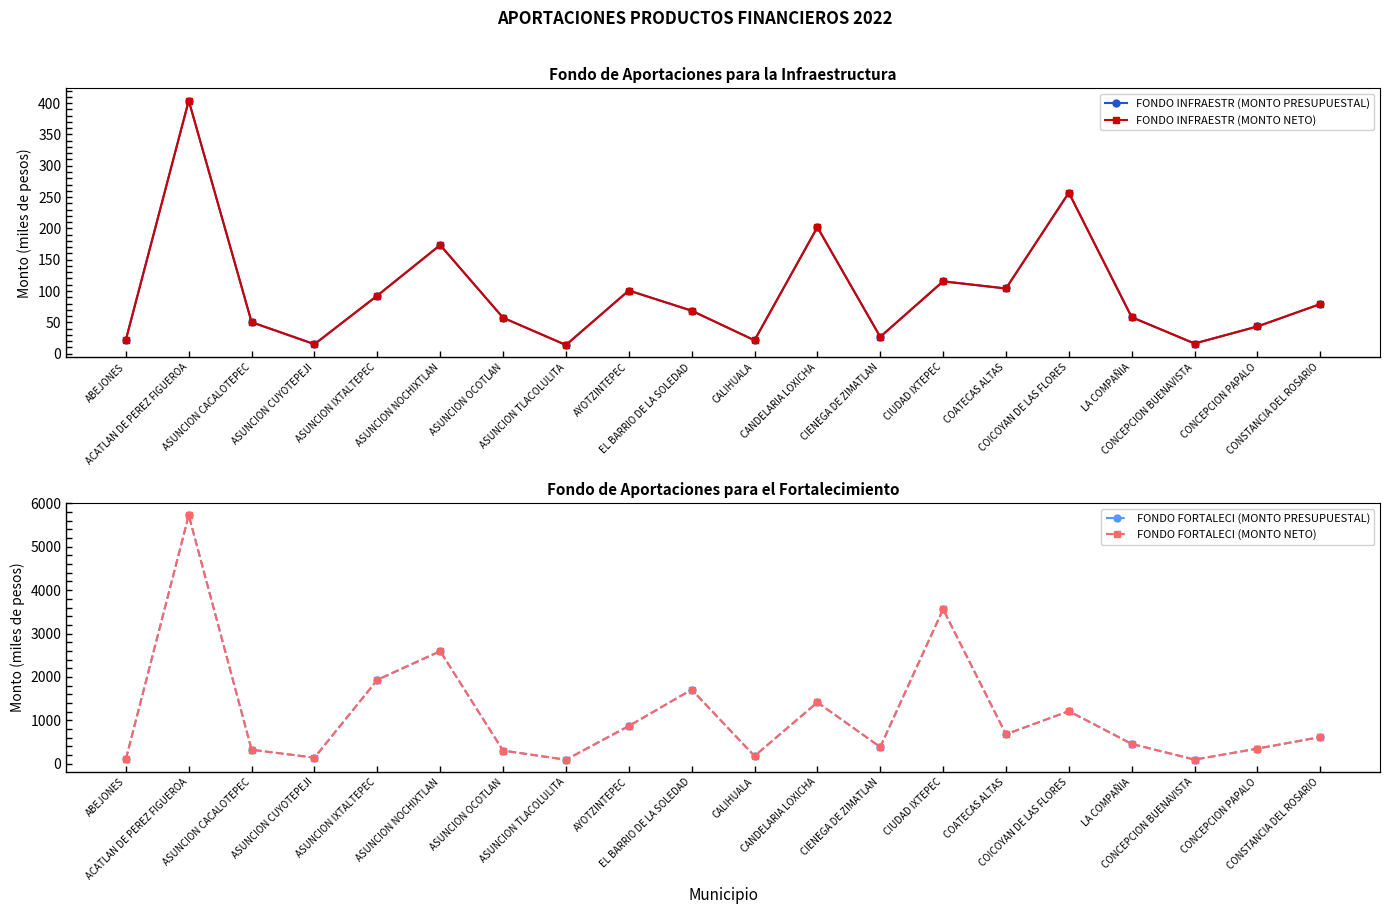

What position from the right is ASUNCION NOCHIXTLAN?

15